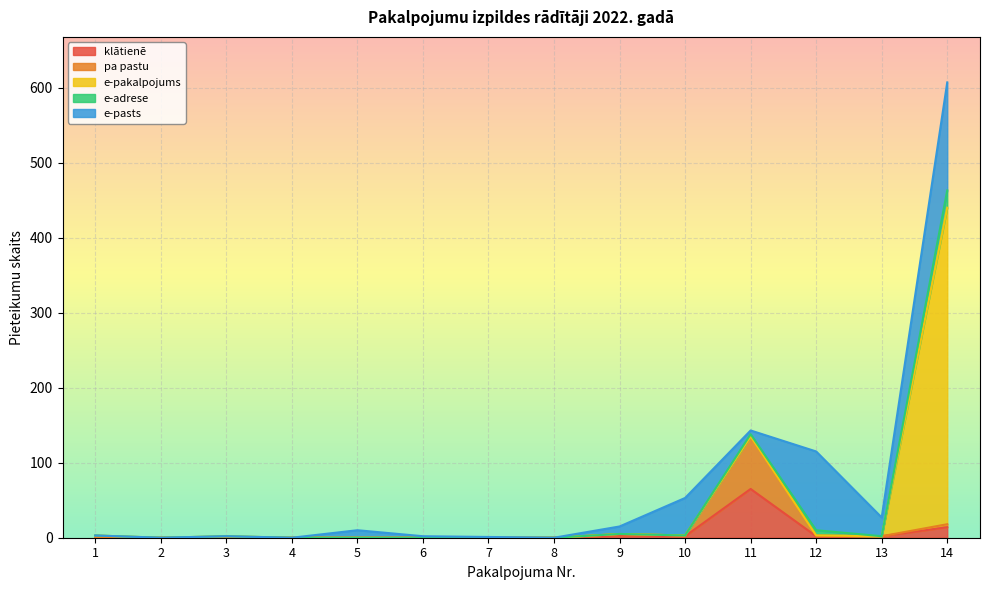

At how many categories does at least one series exceed 521?

1